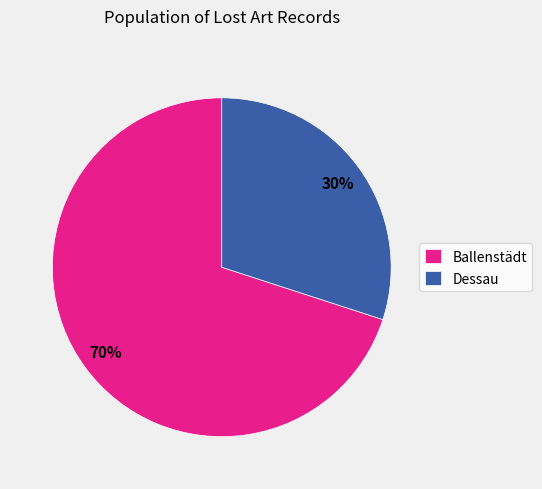

Count the number of slices in the pie.

2